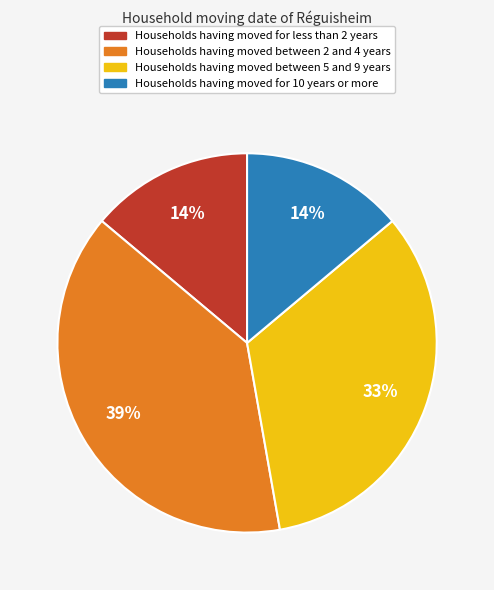

Does any single category account for the majority?

No